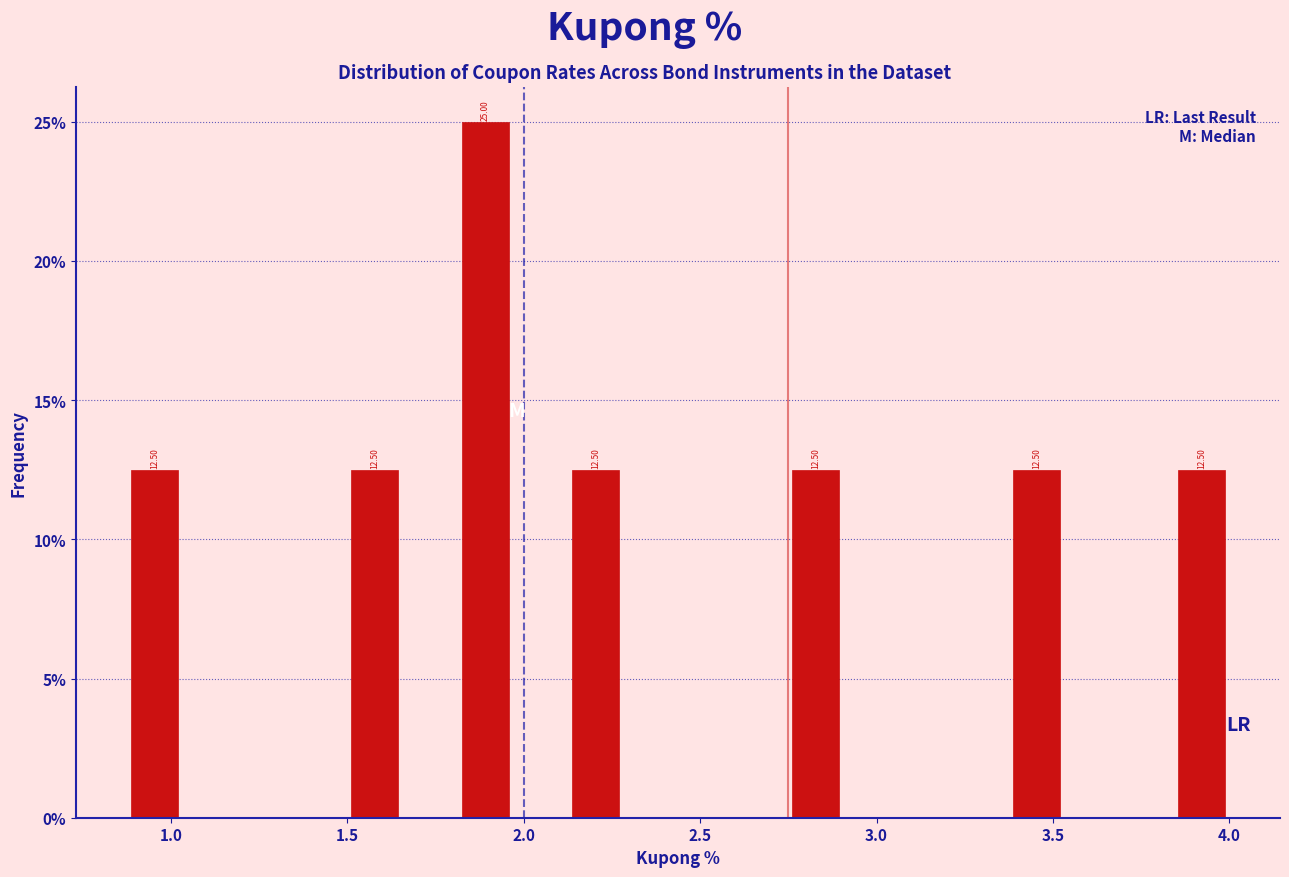

Read against the x-axis, roughly where is the centre of the tallest bar?

1.90